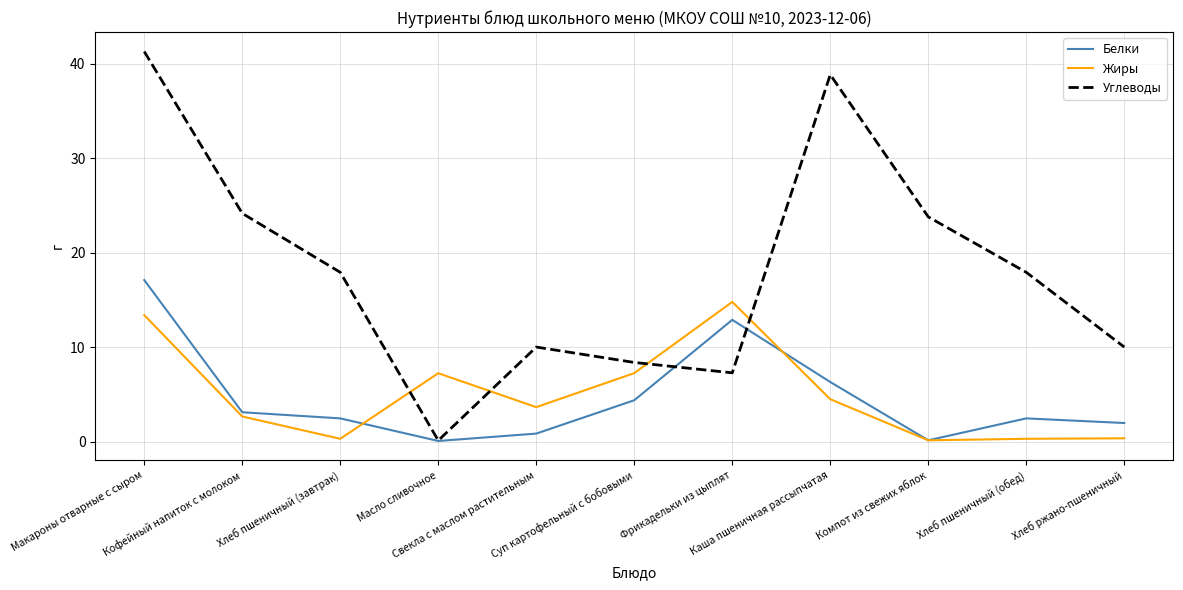

Which series ends up on top after the final intersection of Белки and Жиры?

Белки